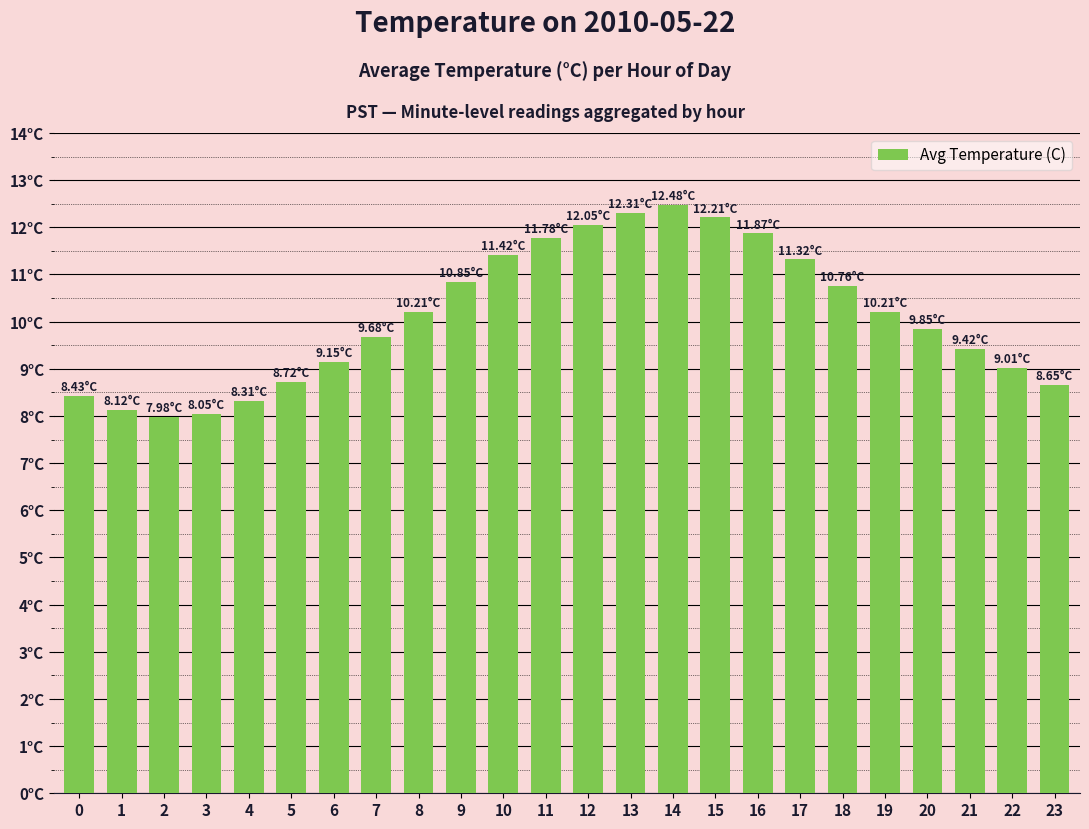

True or false: the data shows 12.3 at 13.

True